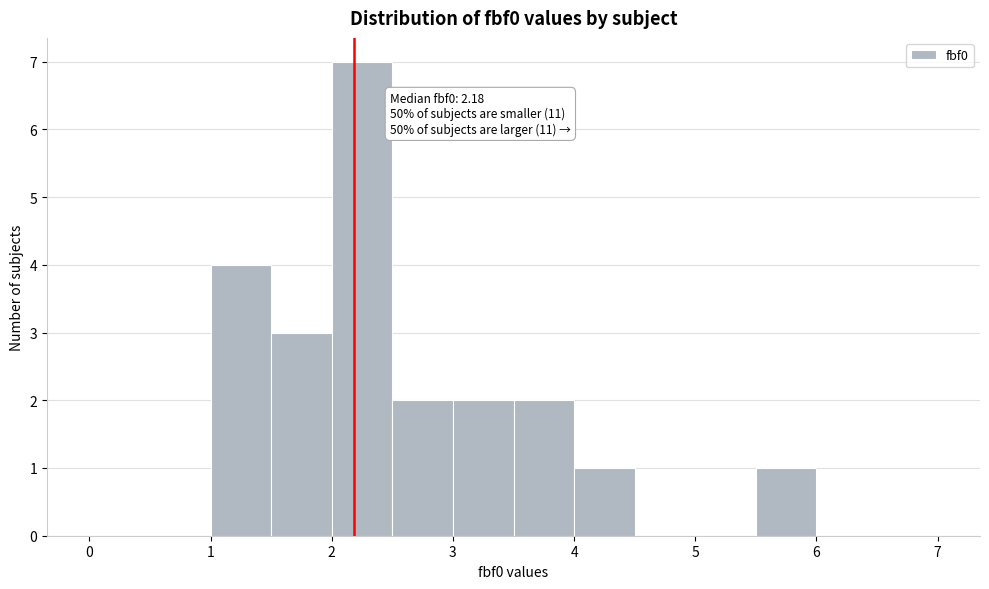

Over which range of the x-axis is the bar tallest?

2.0 to 2.5